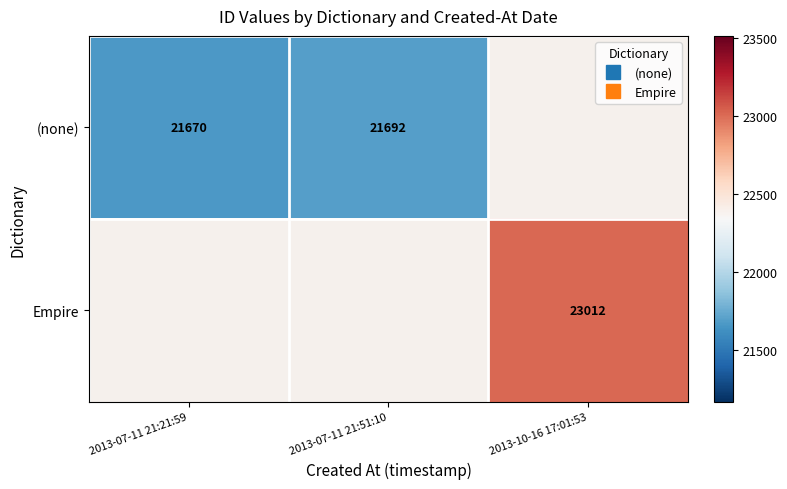

Which series changed the most between 2013-07-11 21:21:59 and 2013-07-11 21:51:10?

(none)